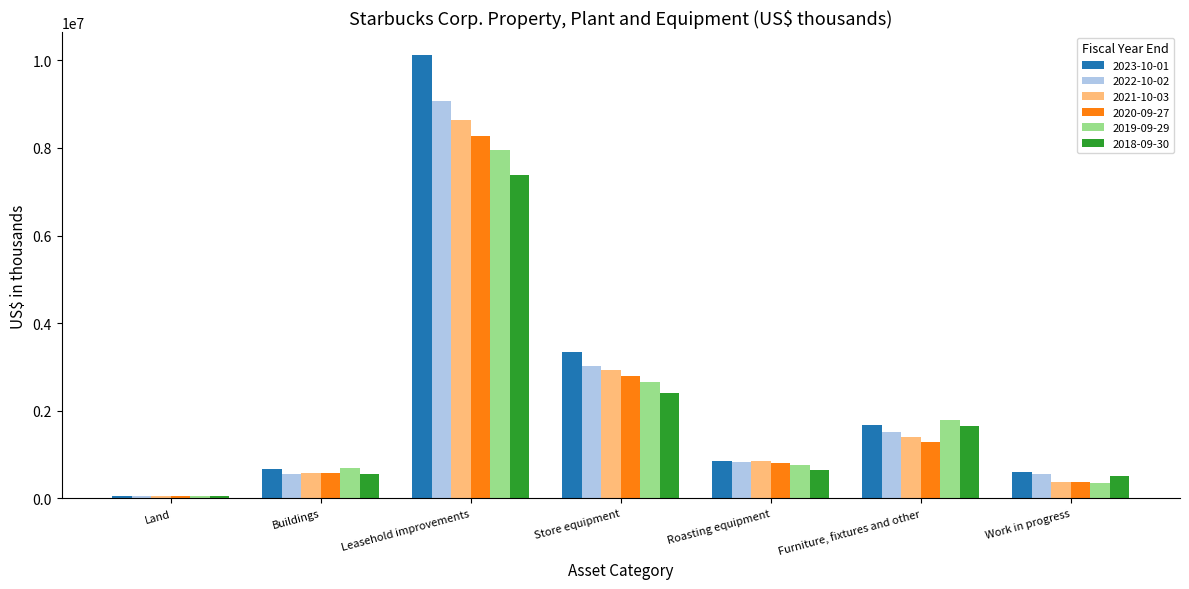

Count the number of categories in the chart.

7